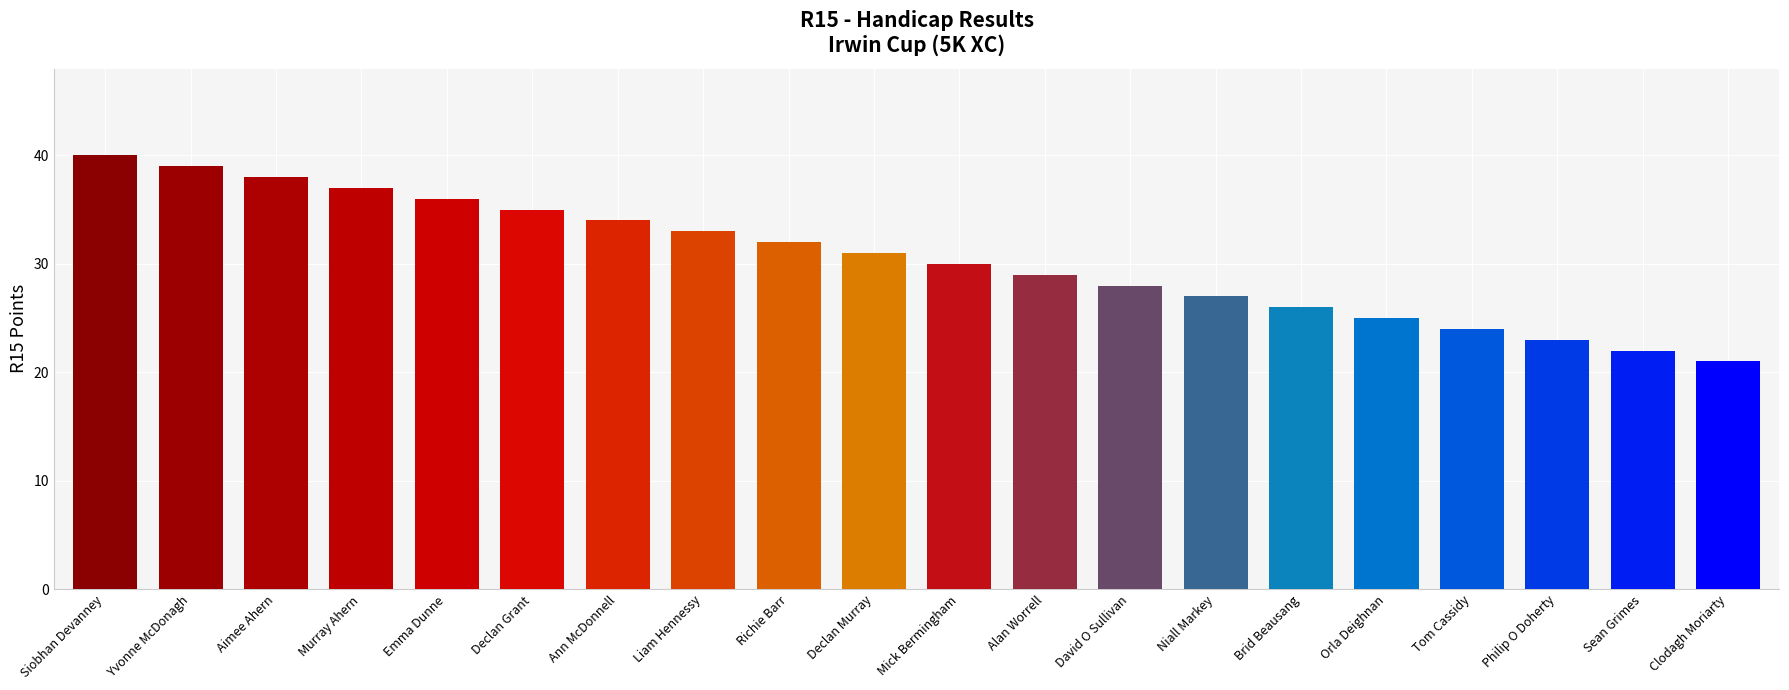

What is the change in value from Siobhan Devanney to Ann McDonnell?

-6